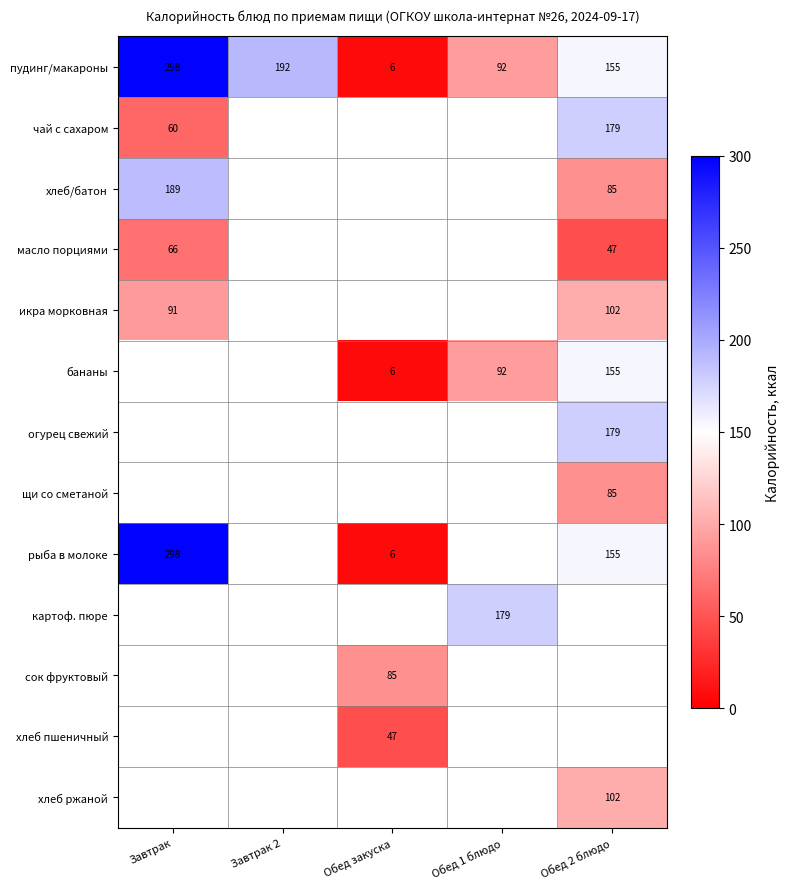

What is the difference between the пудинг/макароны values at Обед 1 блюдо and Завтрак 2?

100